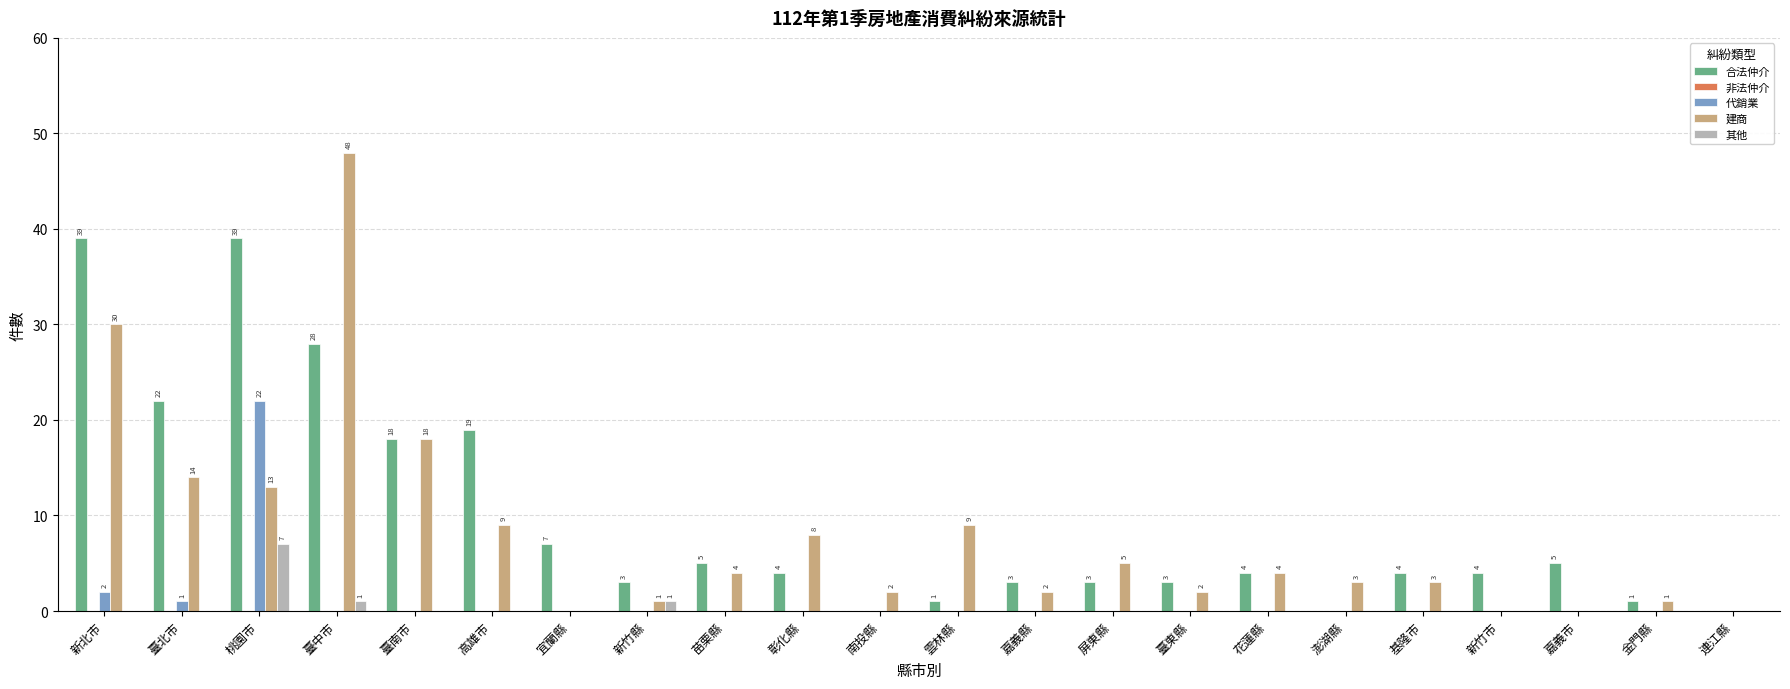

How many data points does each series have?

22